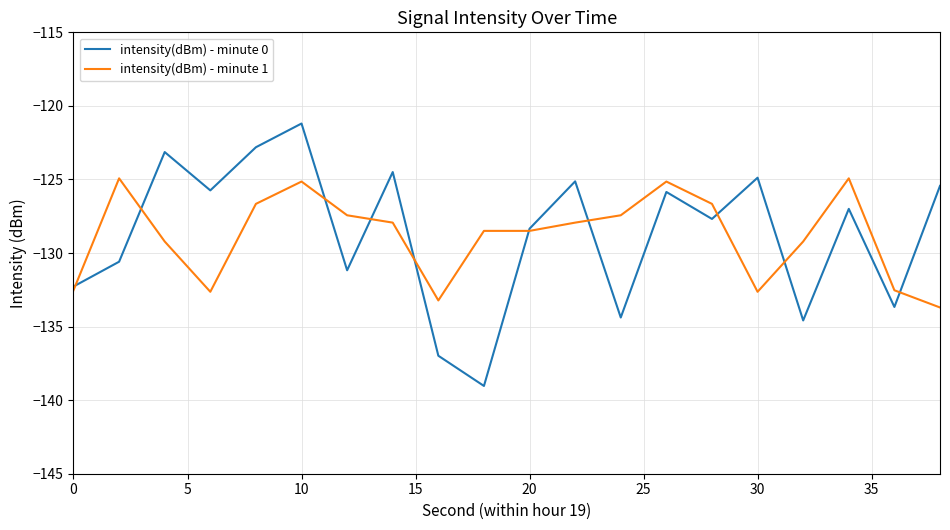

Which series has the widest spread of values?

intensity(dBm) - minute 0